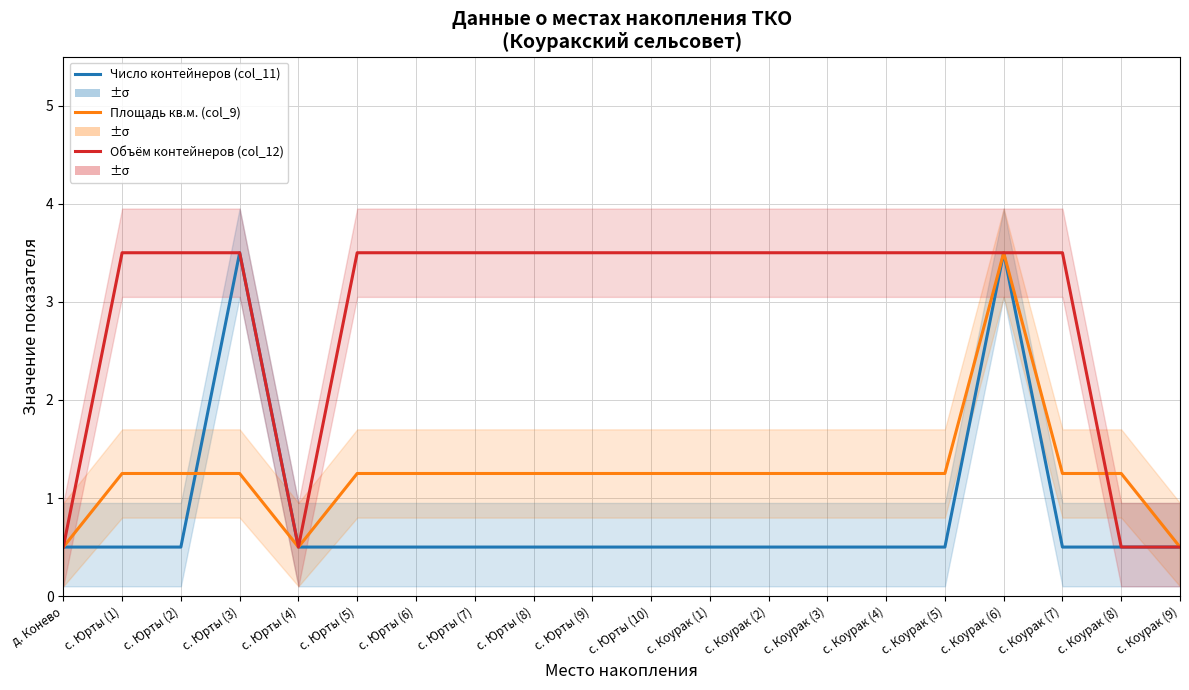

List the series in order of their peak value, lowest first.

Число контейнеров (col_11), Площадь кв.м. (col_9), Объём контейнеров (col_12)